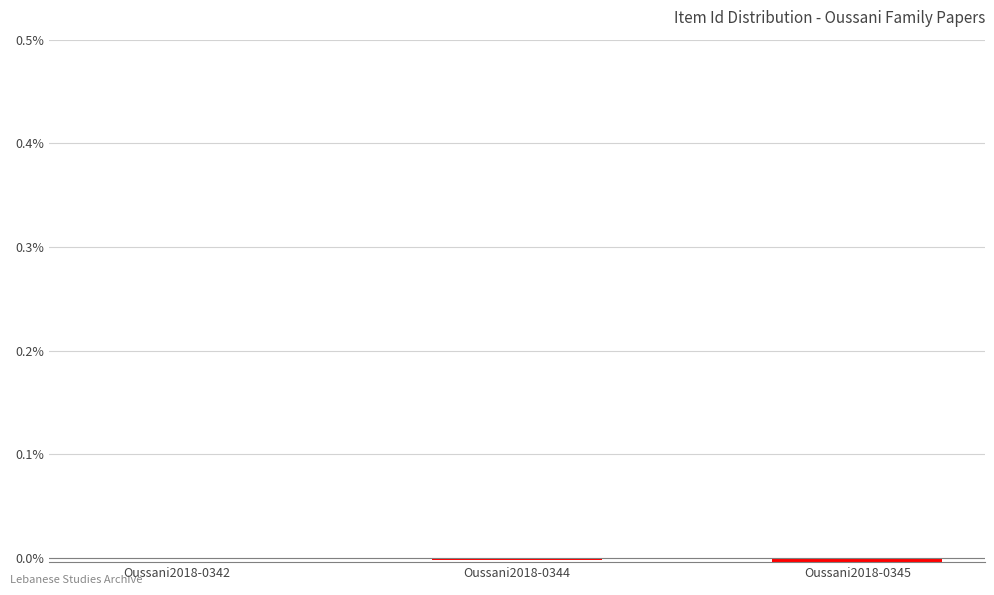

True or false: the data shows -0.0 at Oussani2018-0344.

True